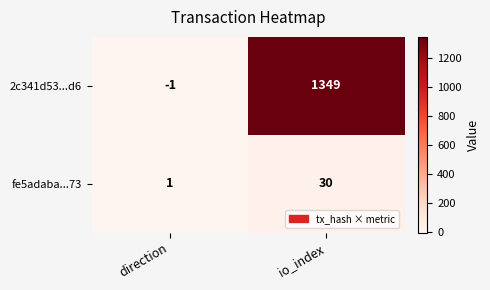

The 2c341d53...d6 series shows 1859 at io_index. True or false?

False